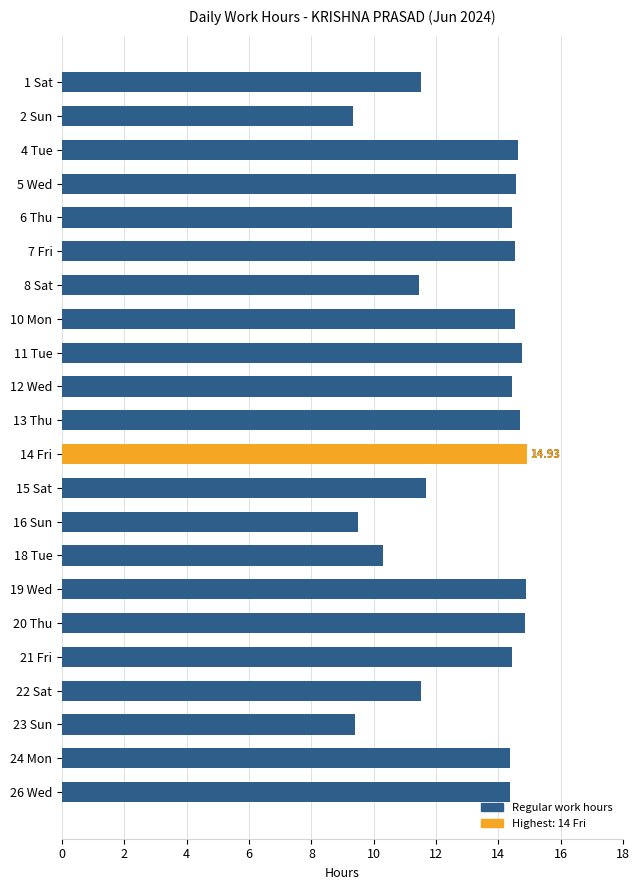

Does the chart contain stacked bars?

No